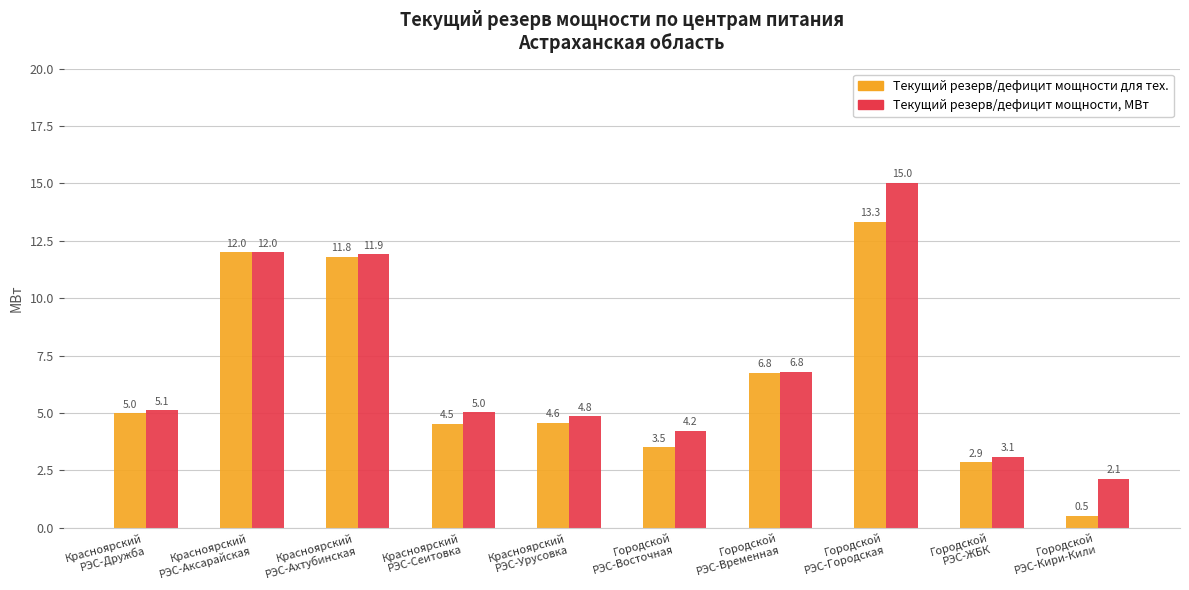

Is it true that Текущий резерв/дефицит мощности для тех. equals 1.3 at Красноярский
РЭС-Урусовка?

False